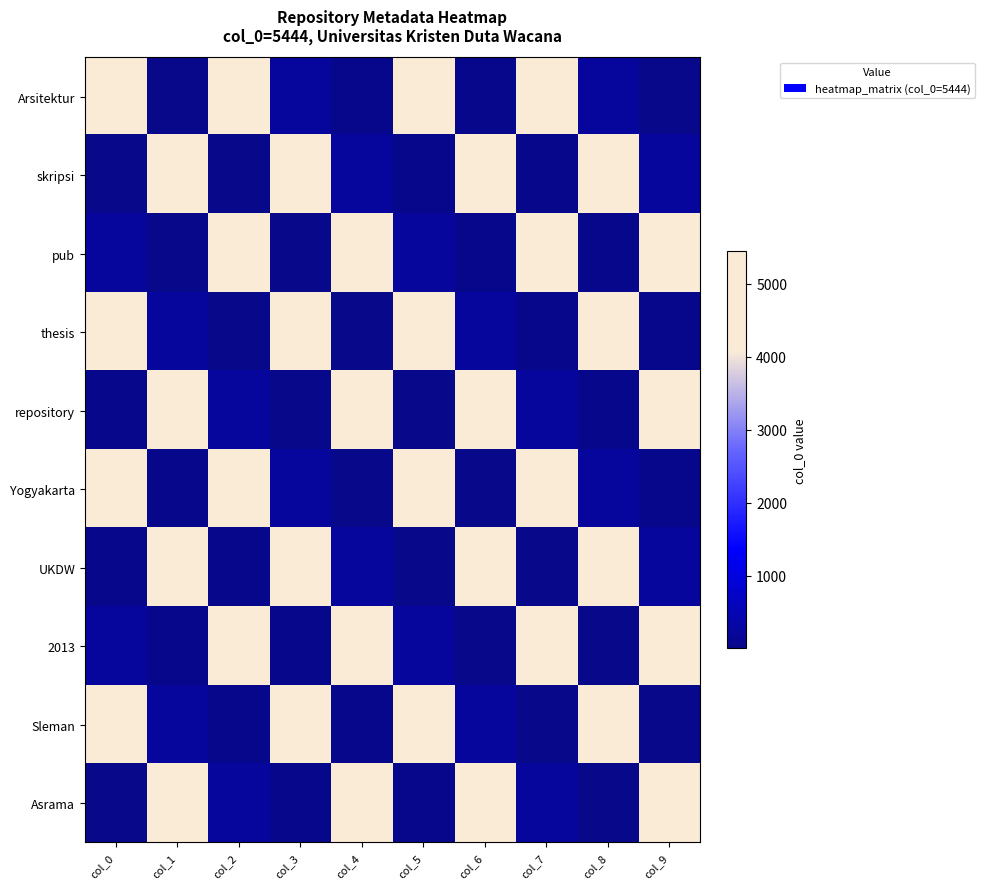

Rank the series by their maximum value, from highest to lowest.

Arsitektur, skripsi, pub, thesis, repository, Yogyakarta, UKDW, 2013, Sleman, Asrama